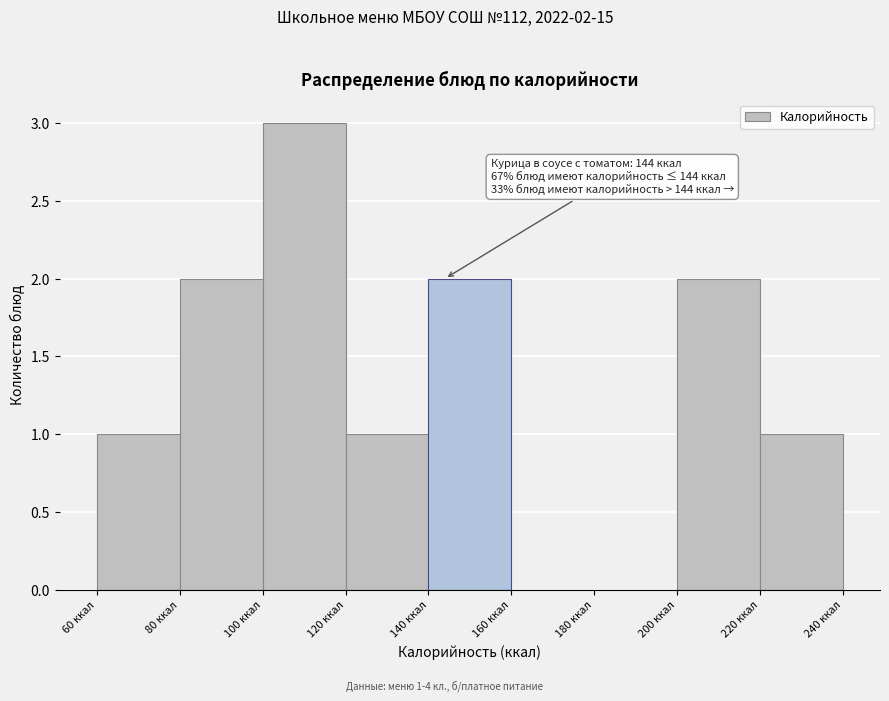

Which range on the x-axis has the tallest bar?

100 to 120